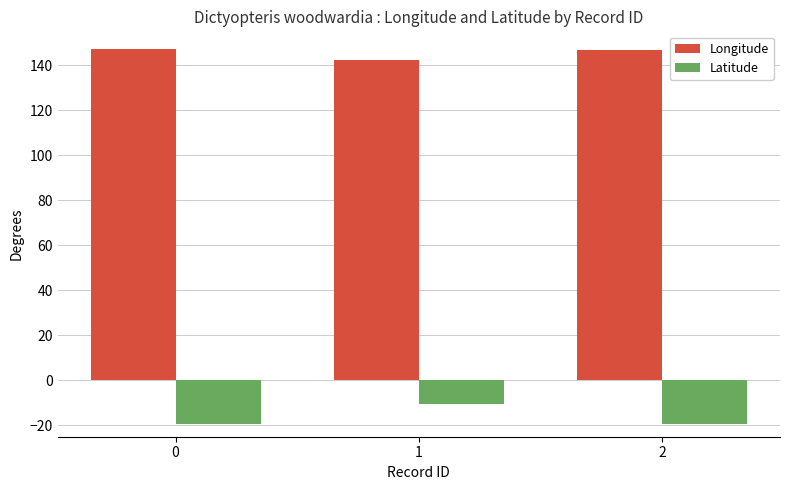

What value does the Longitude series have at 0?

147.1